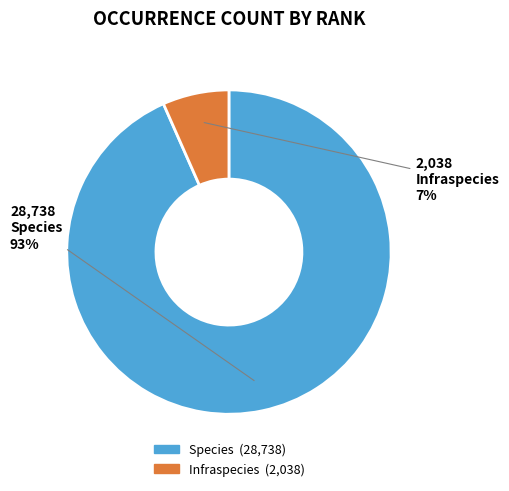

Between Infraspecies and Species, which is larger?

Species